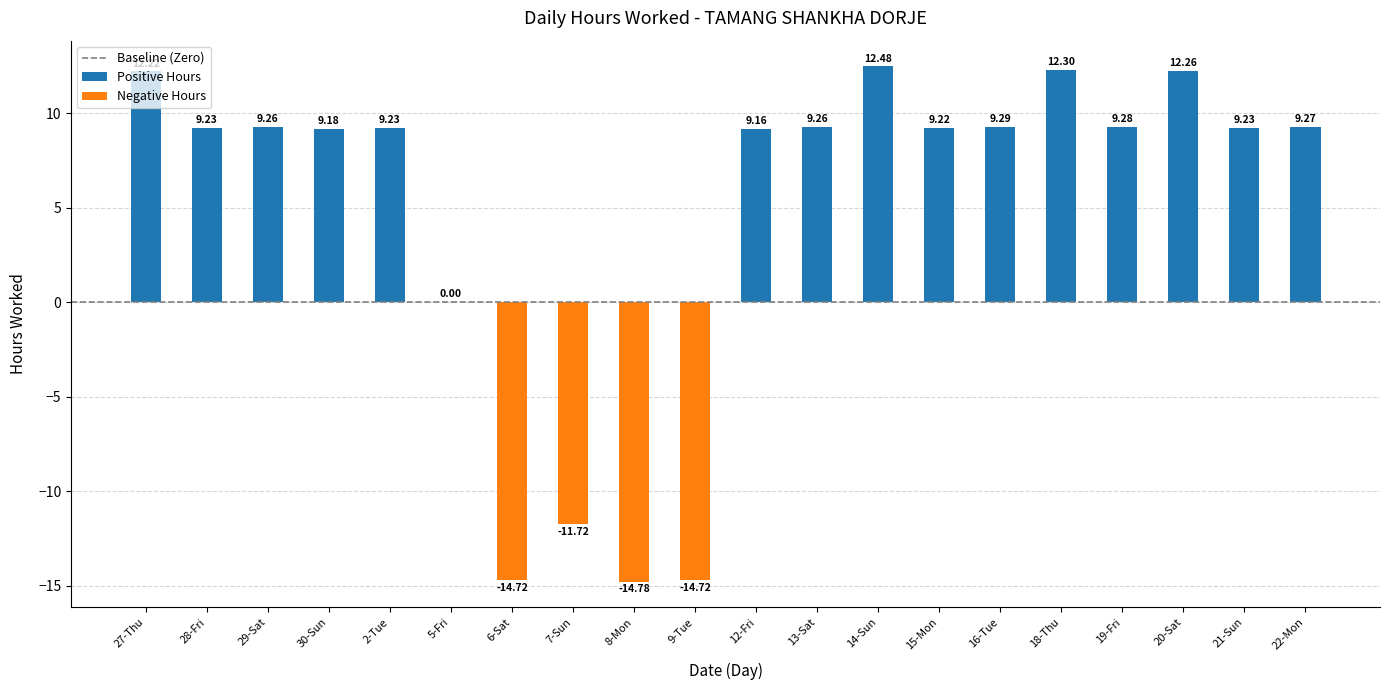

The value at 13-Sat is 9.3. True or false?

True